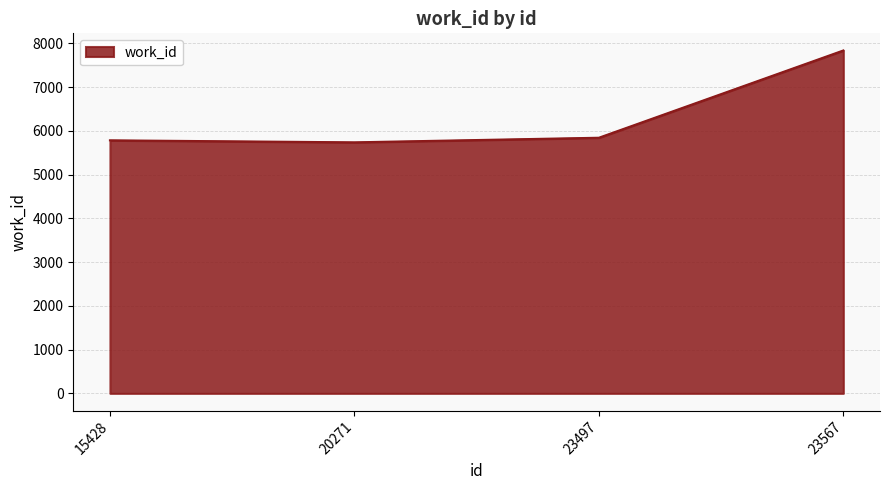

Read the value at 23567.

7835